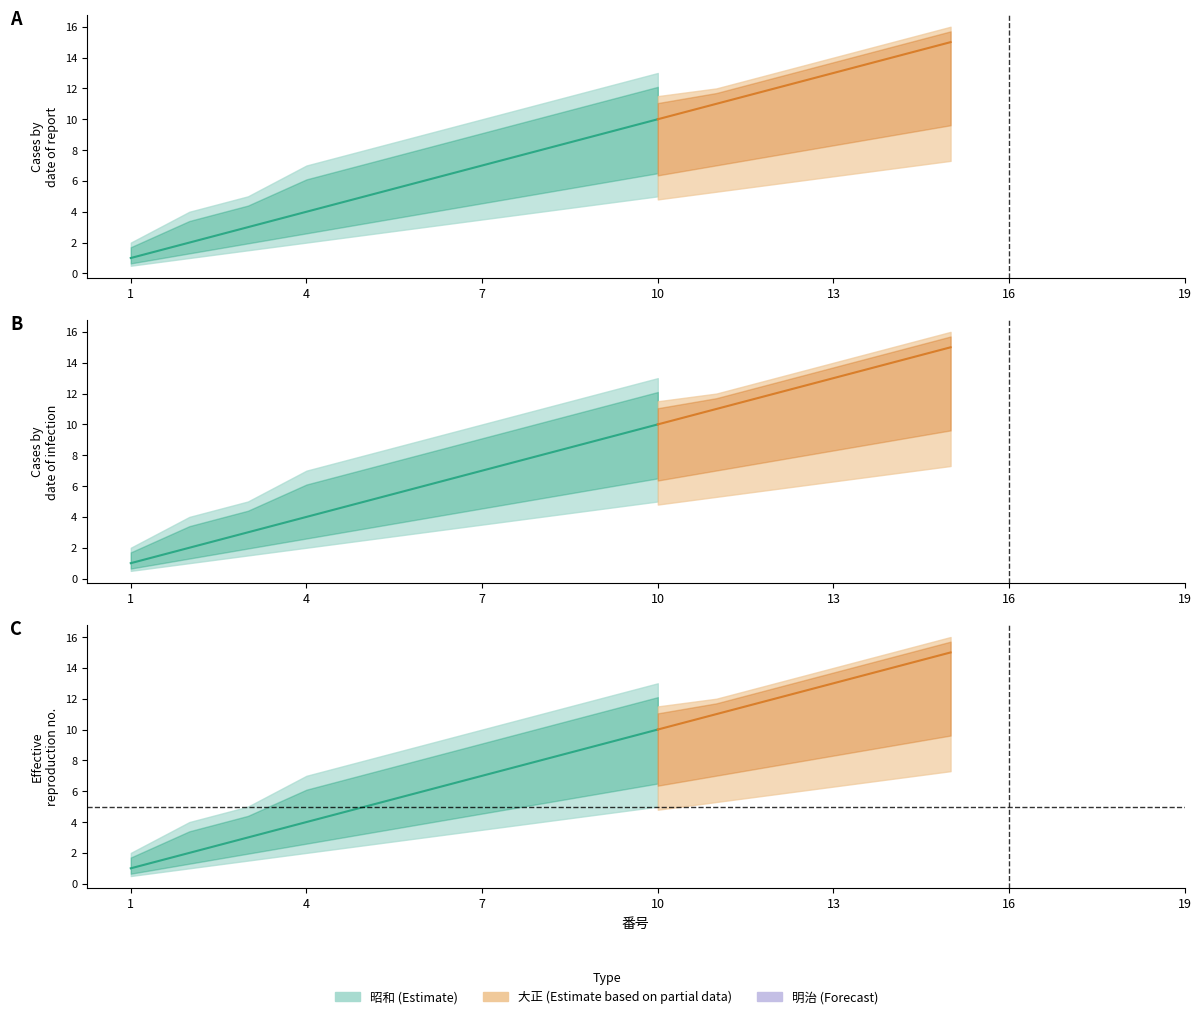

True or false: 昭和 and 明治 cross at least once.

False